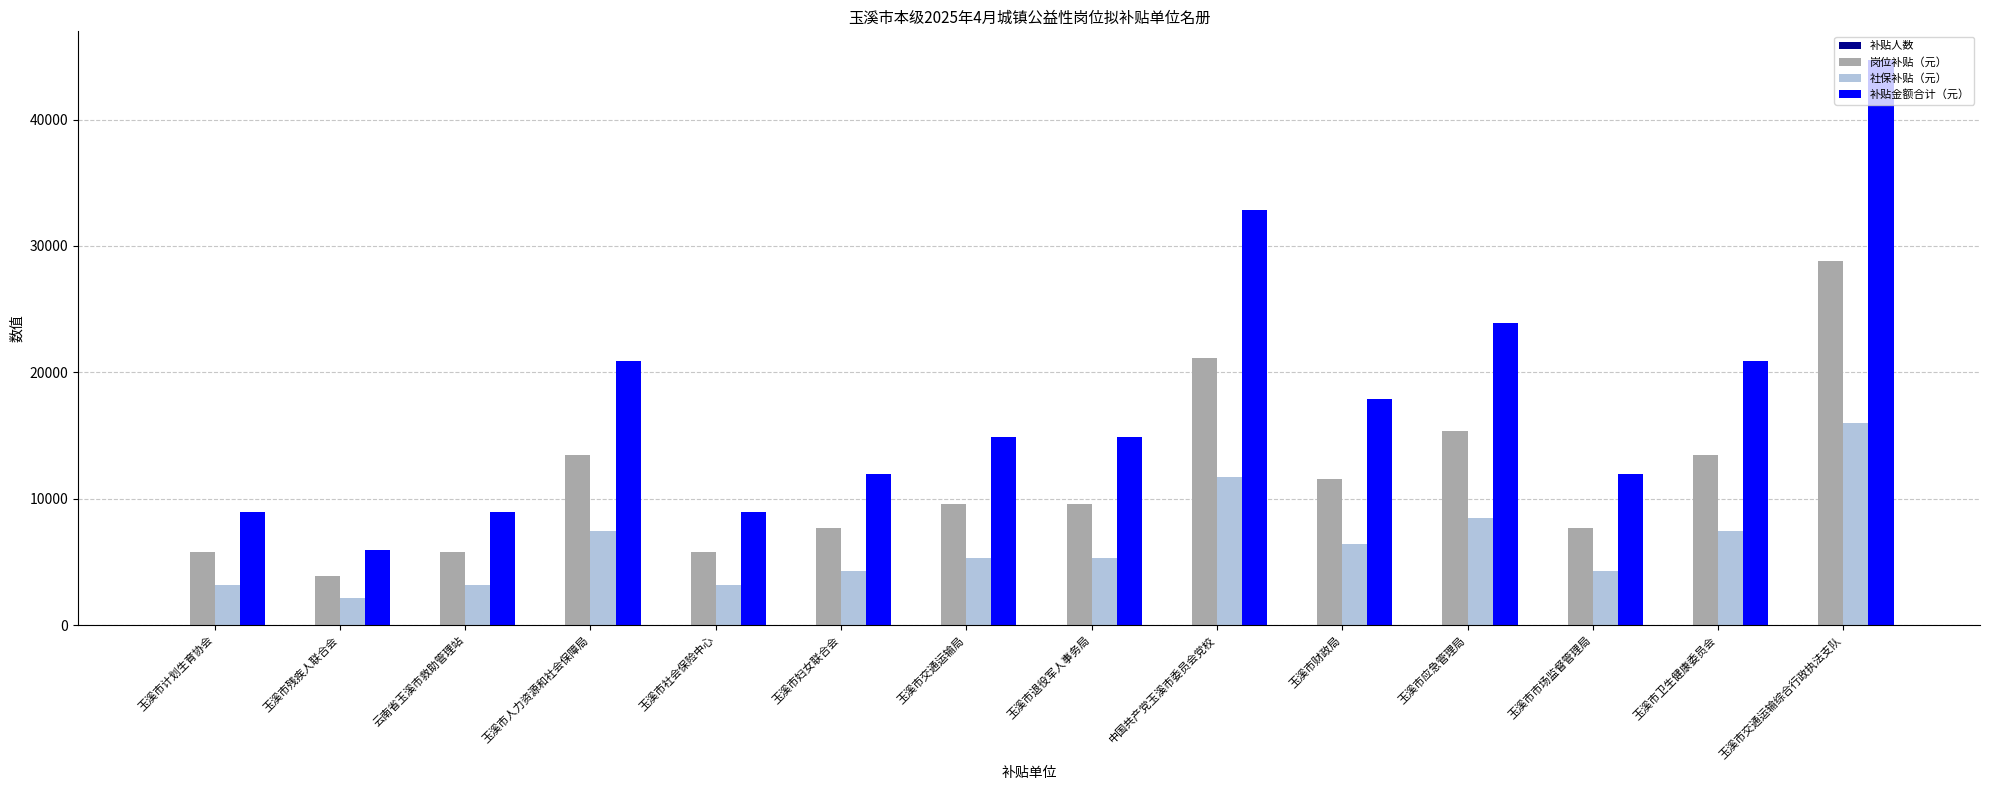

At which category is the sum across all series the highest?

玉溪市交通运输综合行政执法支队